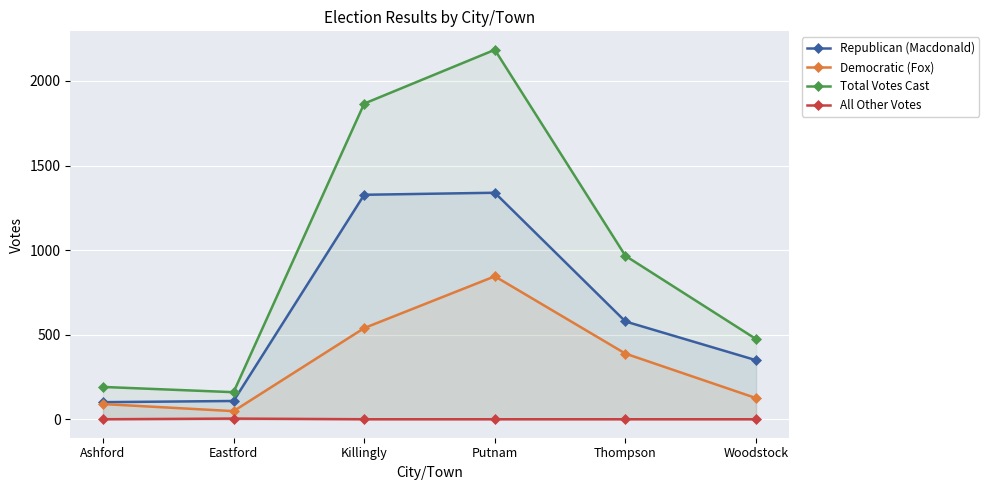

At which category does Total Votes Cast reach its first local valley?

Eastford